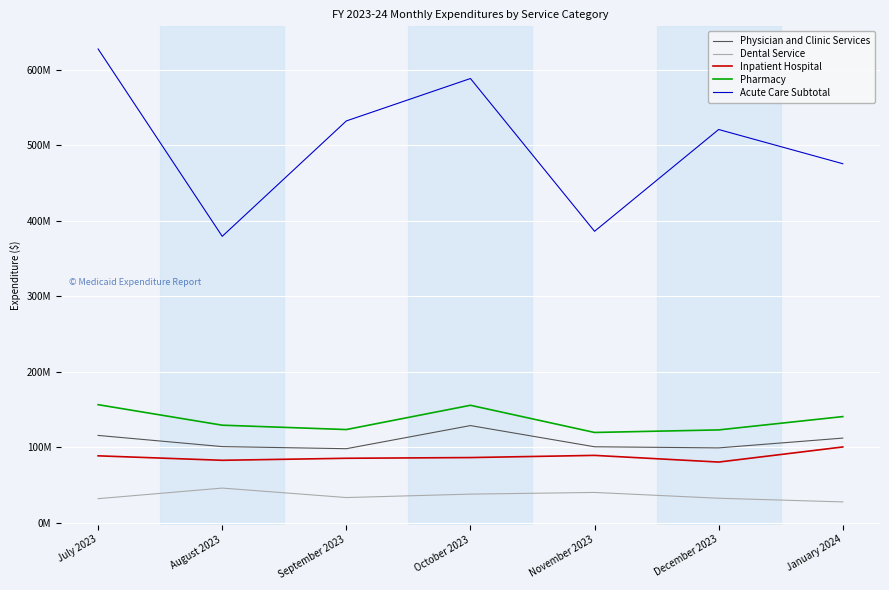

What is the sum of all Dental Service values?

249978017